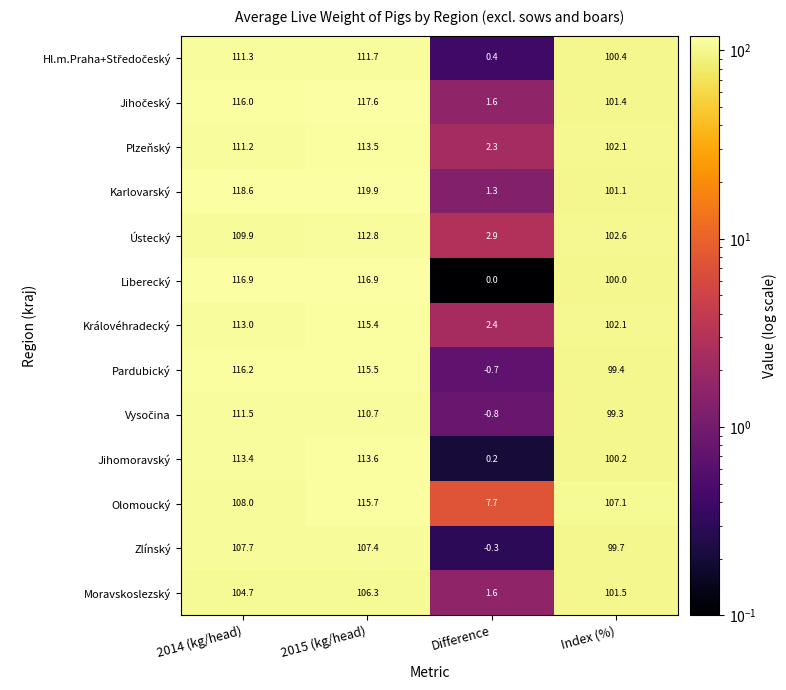

What is the minimum value shown in the chart?

-0.8